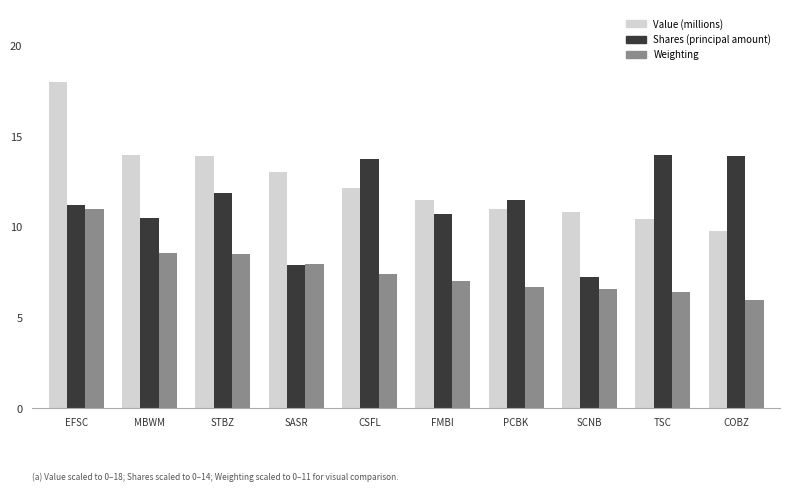

What is the spread (max minus min) of values at COBZ?

8.0